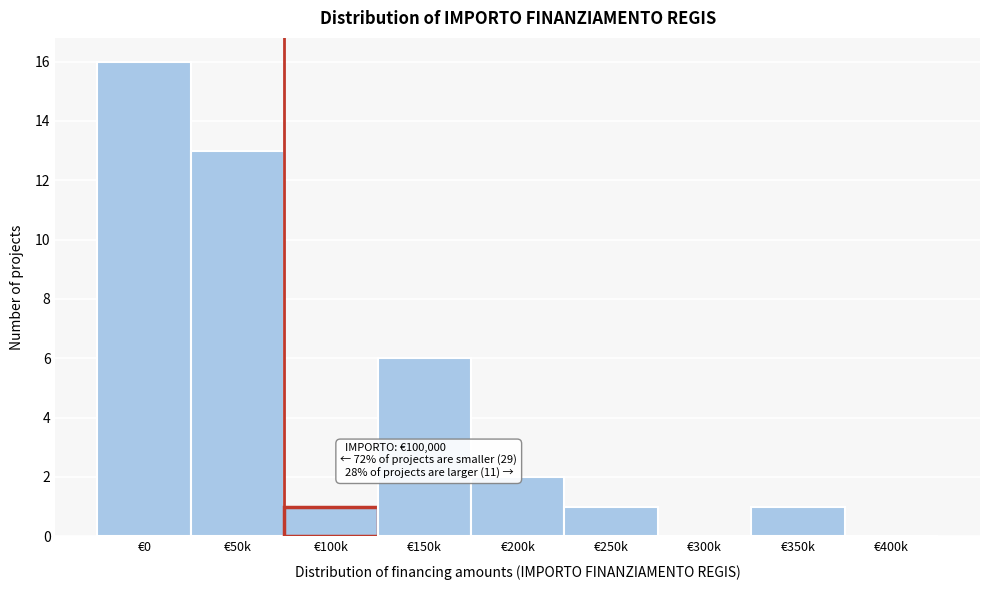

Reading left to right, list all the values displayed in this chart.

€0=16	€50k=13	€100k=1	€150k=6	€200k=2	€250k=1	€300k=0	€350k=1	€400k=0